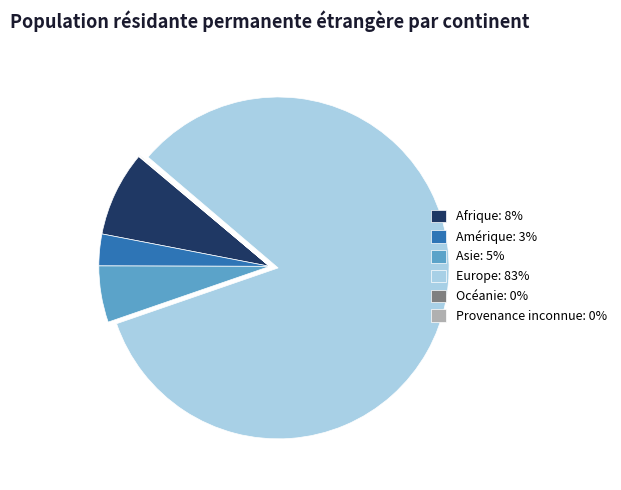

Is it true that Afrique: 8% is 19% of the pie?

False